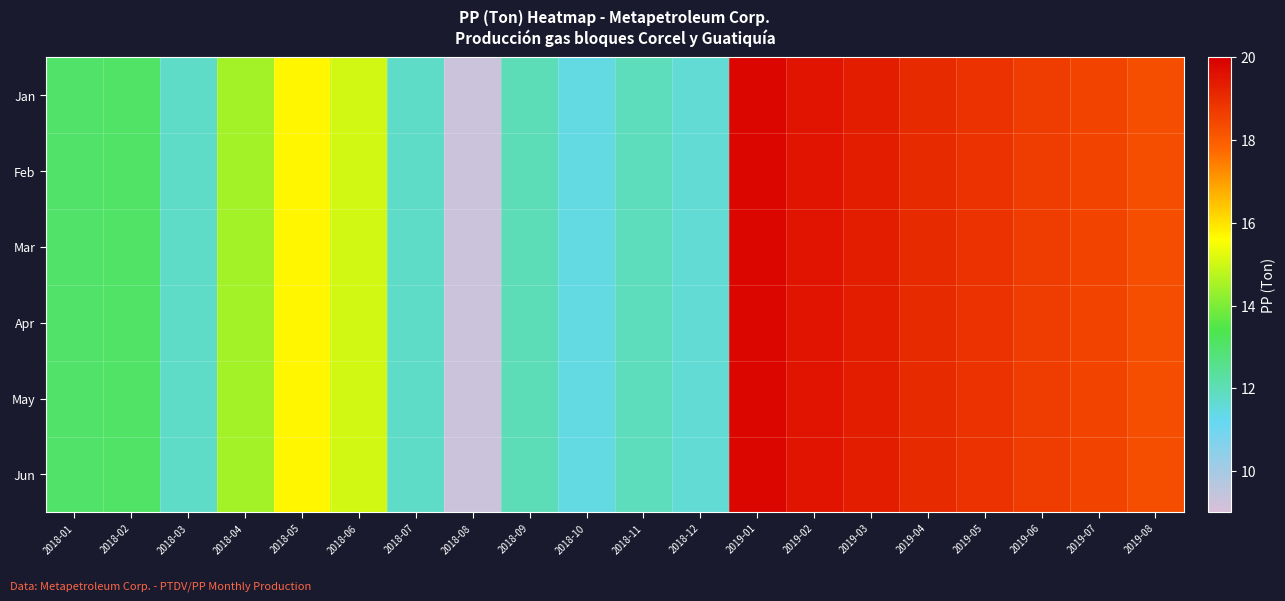

How many series are shown in this chart?

6